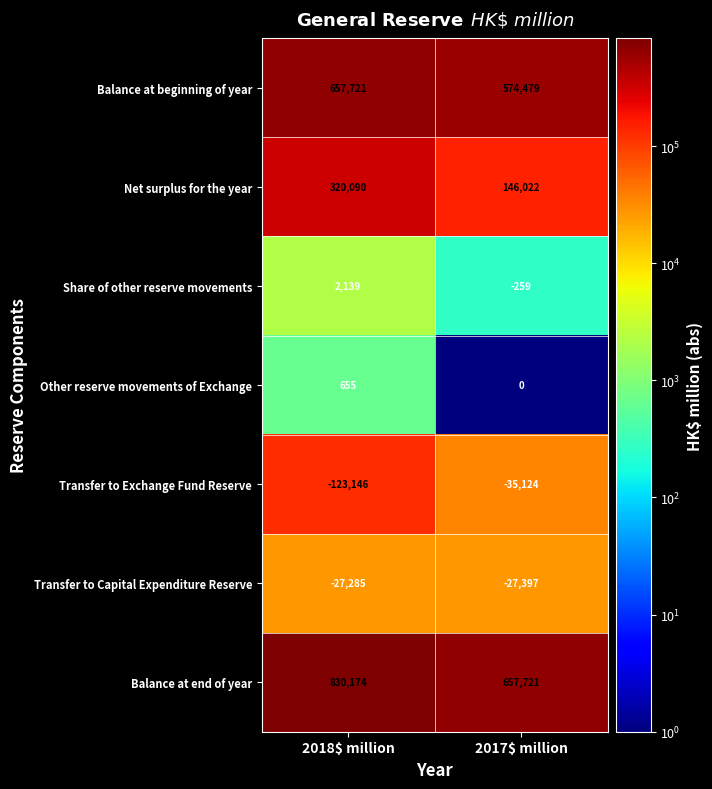

What is the highest value of the Balance at beginning of year series?

657721